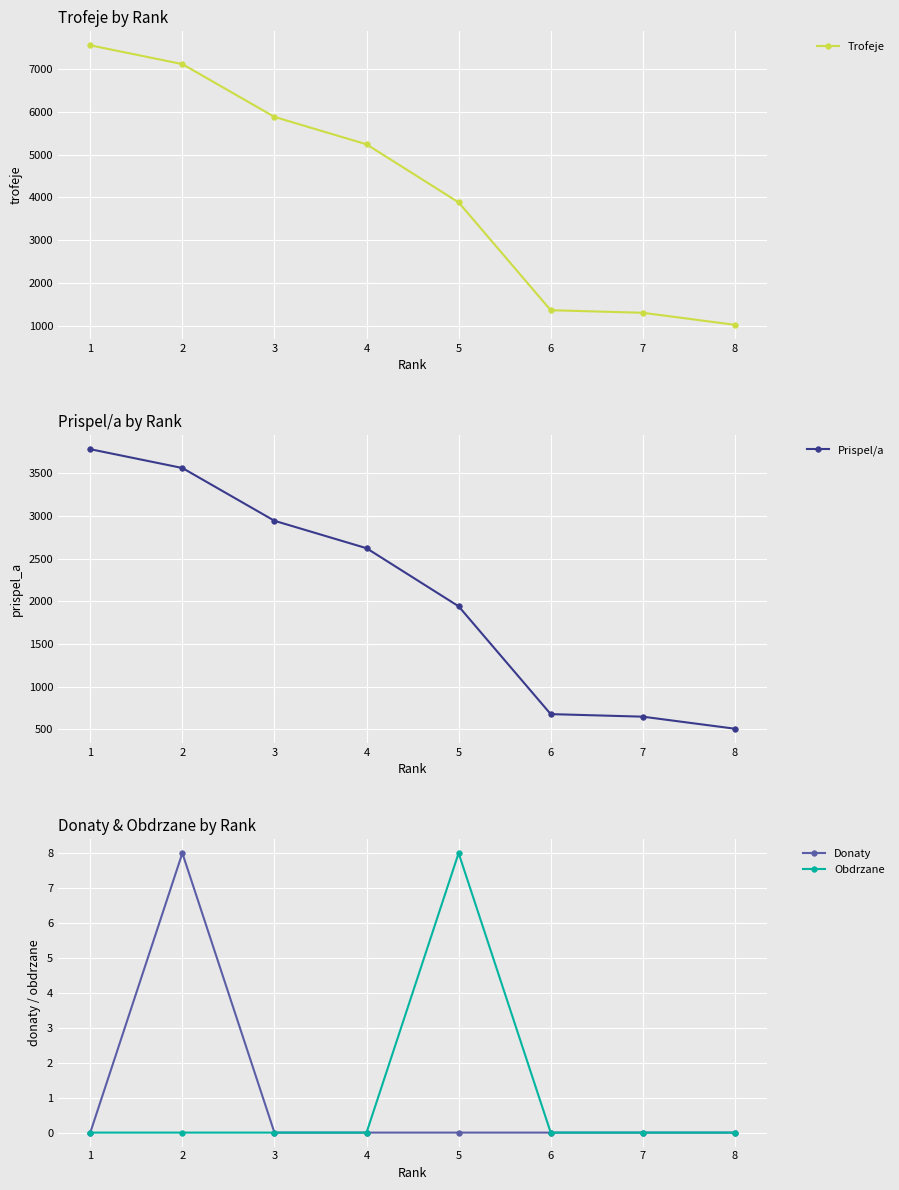

Between 1 and 6, which series saw the biggest shift?

Trofeje